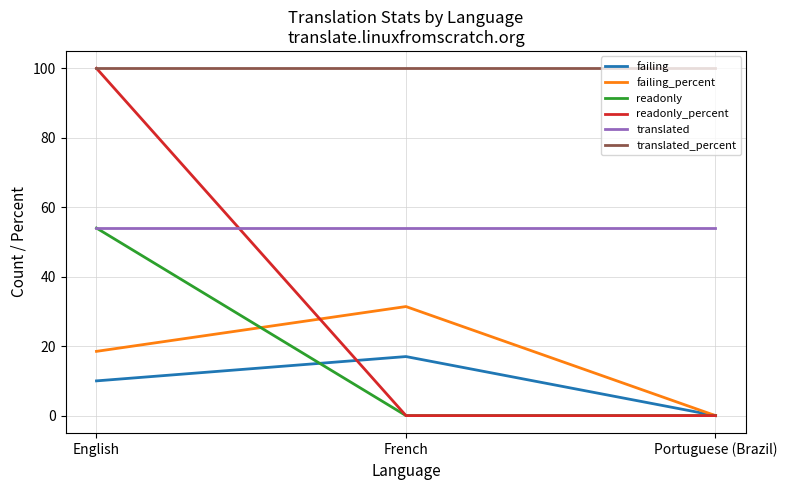

Count the number of data series in this chart.

6